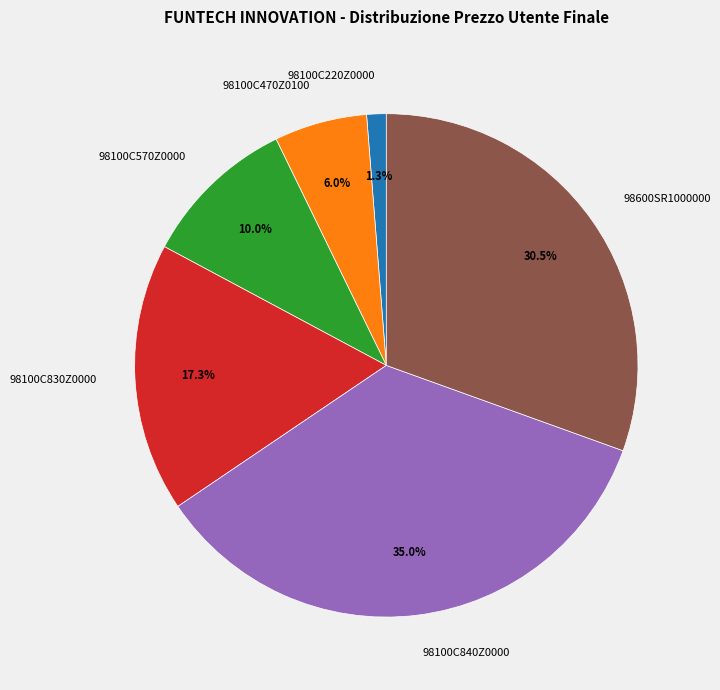

Which slice is the smallest?

98100C220Z0000